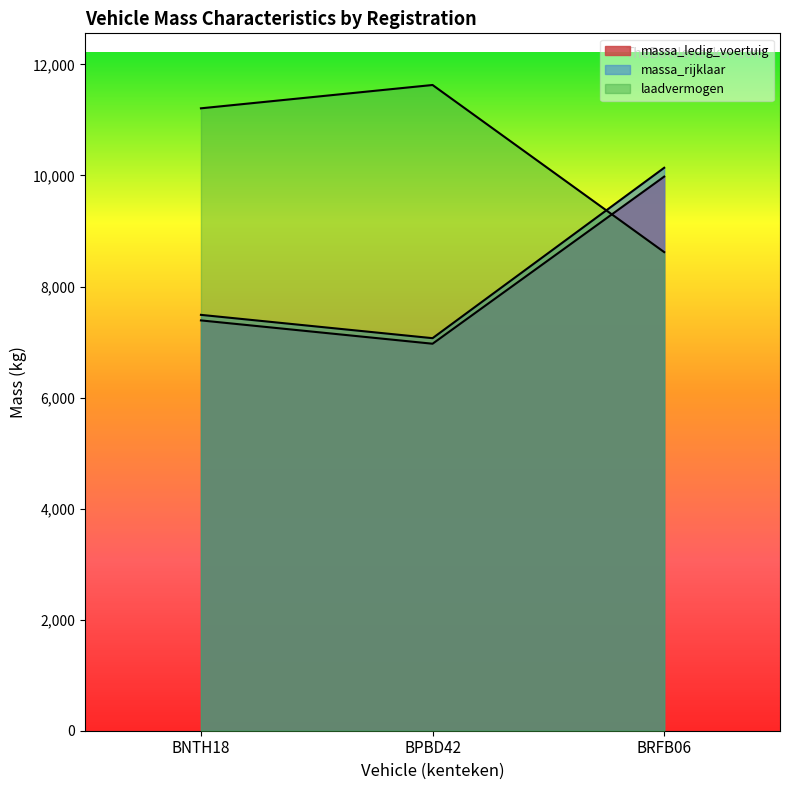

What is the label of the 2nd point from the left?

BPBD42